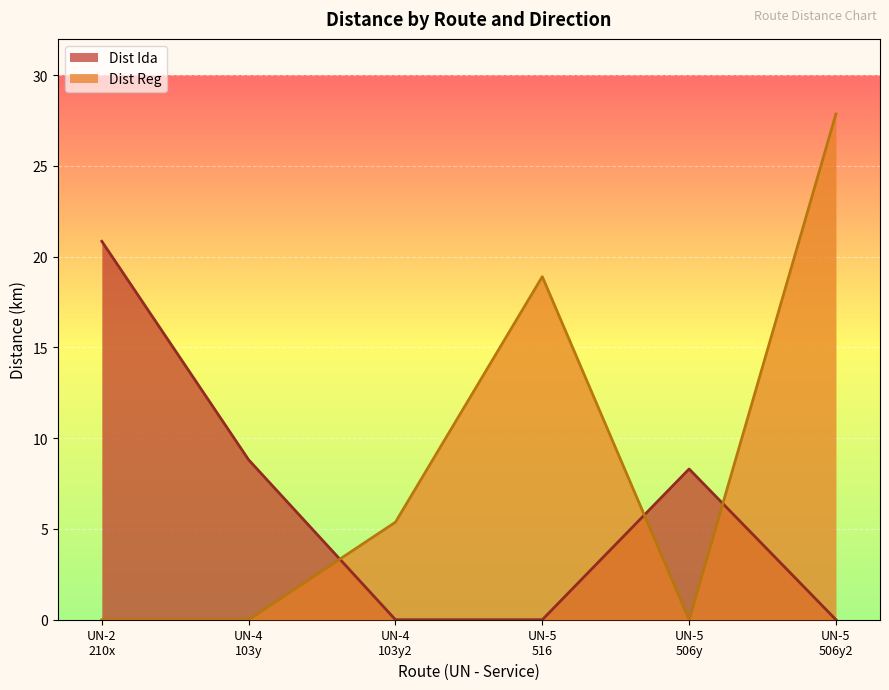

True or false: Dist Ida and Dist Reg intersect in this chart.

True